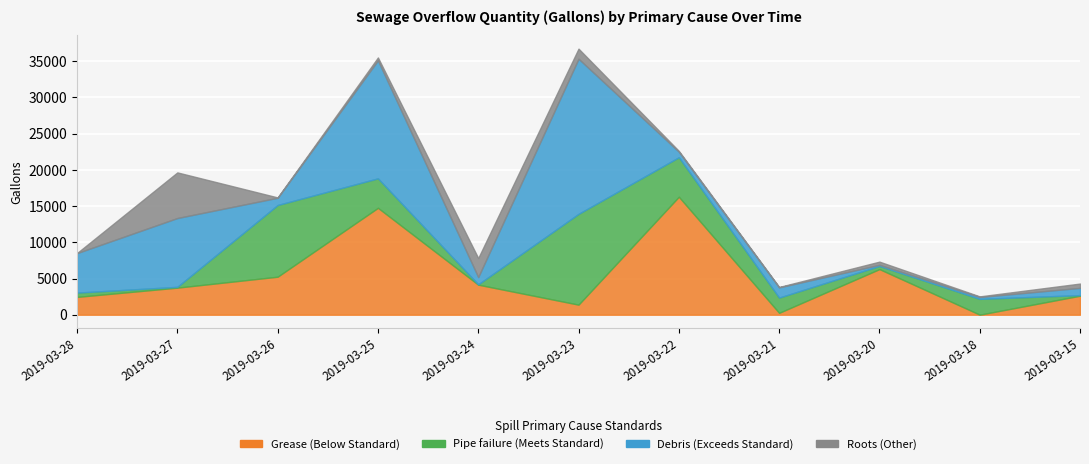

The Roots series shows 45 at 2019-03-26. True or false?

True